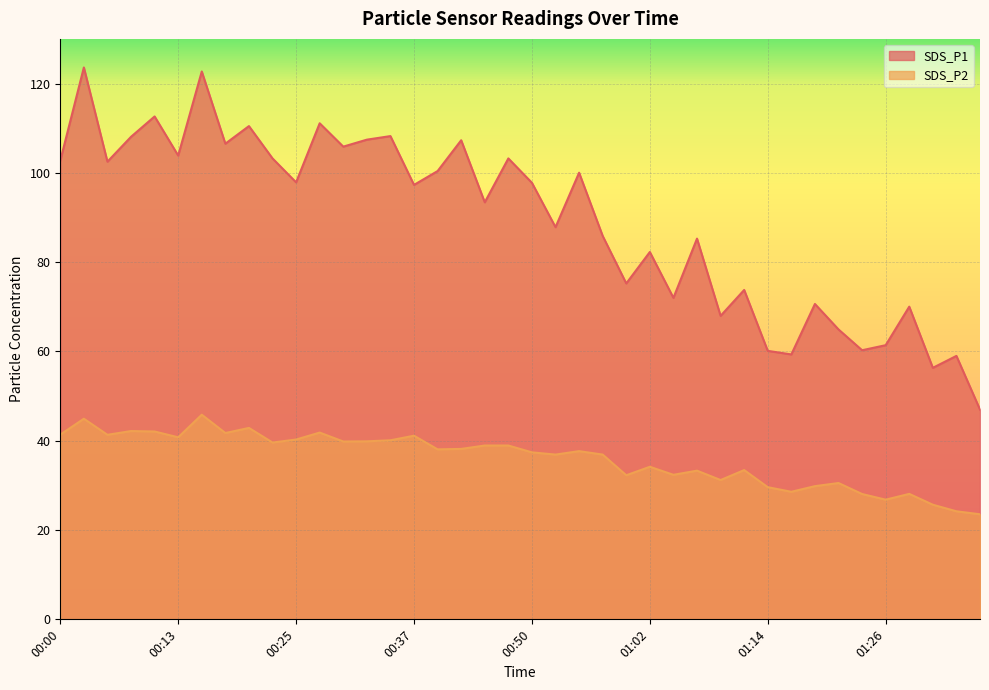

Rank the series by their average value, from highest to lowest.

SDS_P1, SDS_P2